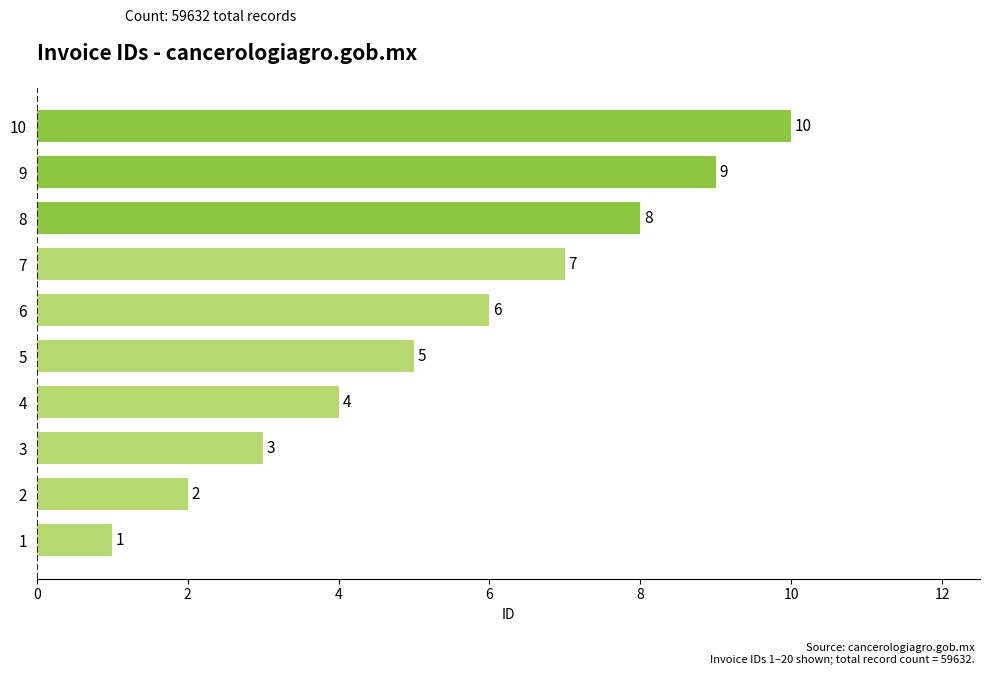

Where is the data nearest to the value 5?

5